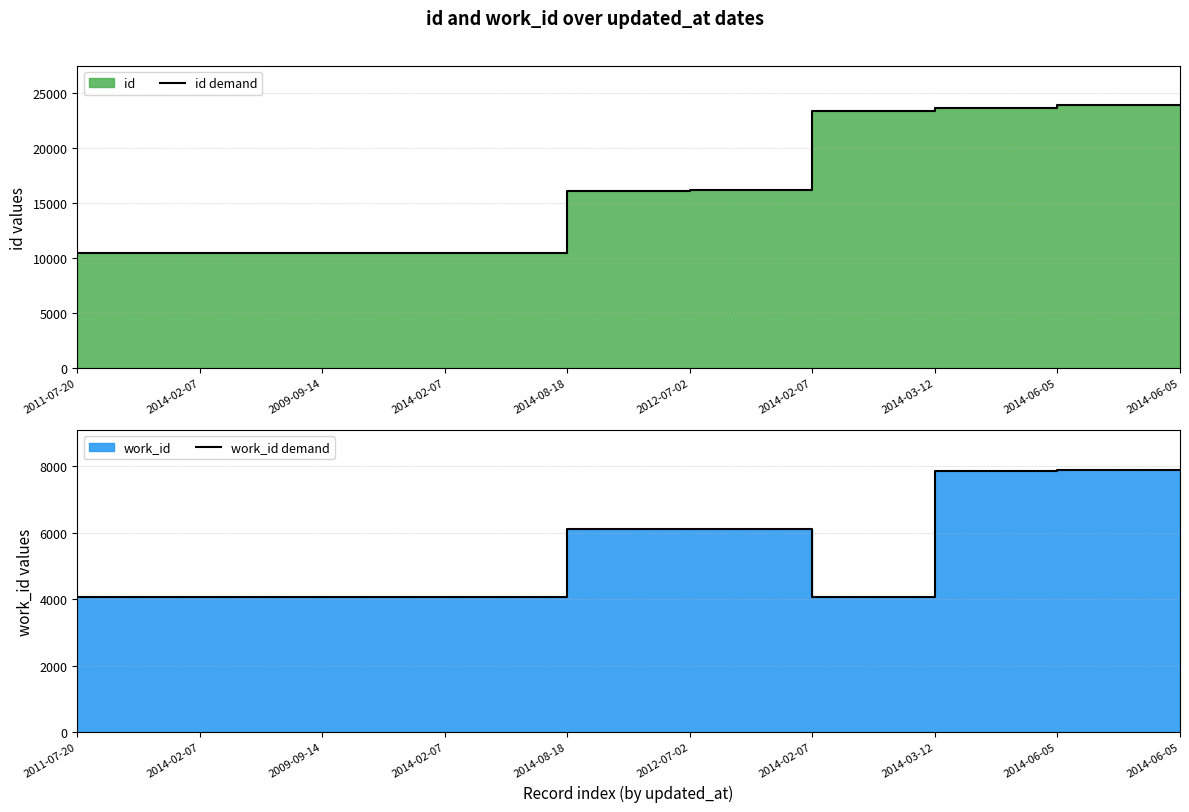

True or false: id demand and work_id demand cross at least once.

False